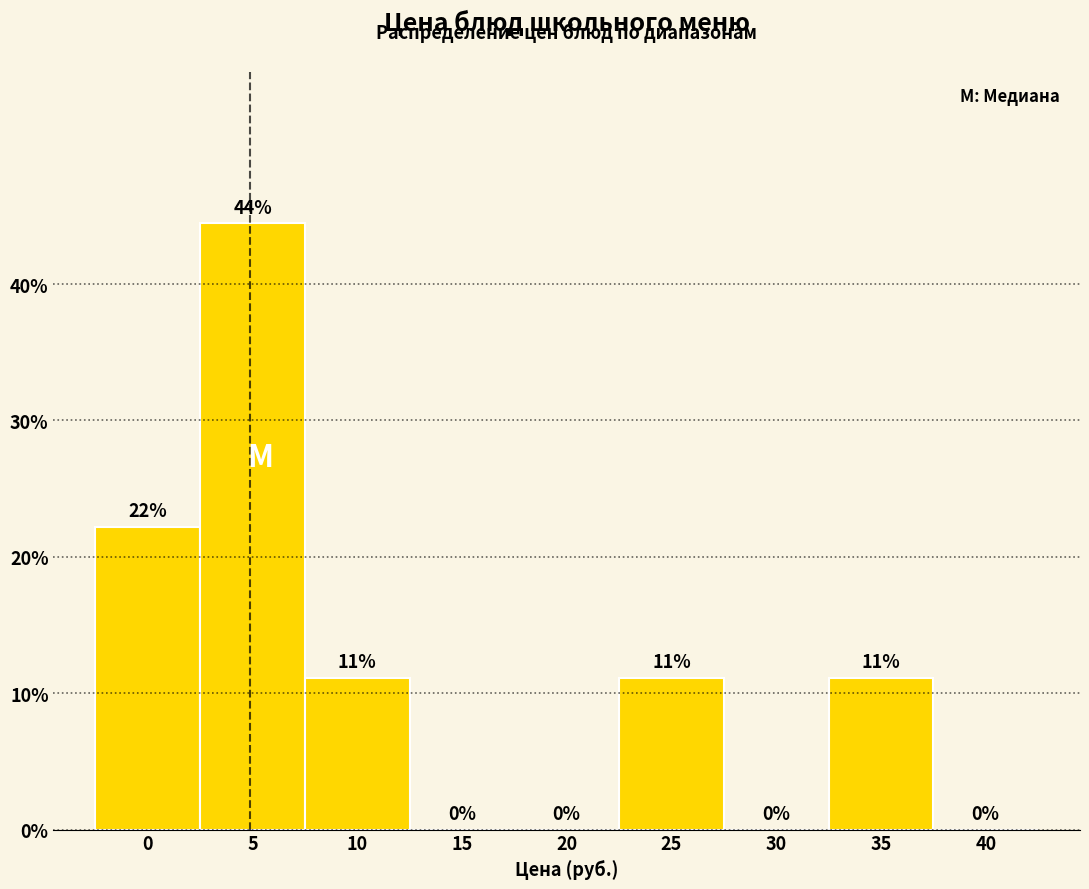

Are the bars horizontal?

No